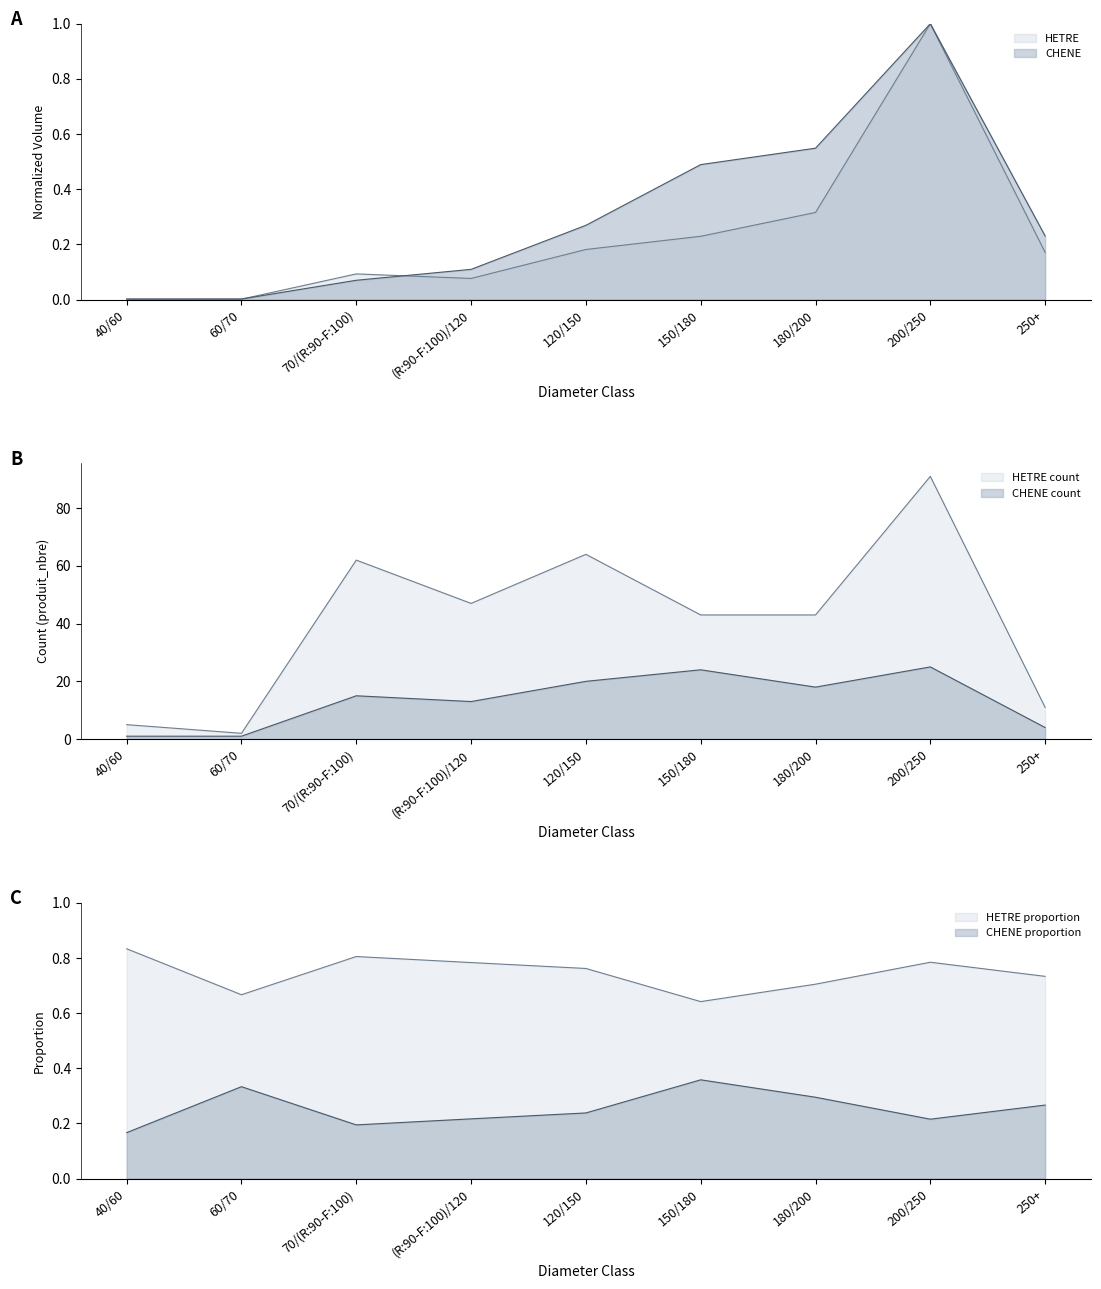

What is the difference between the second highest and second lowest values in the produit_nbre_CHENE series?

23.0